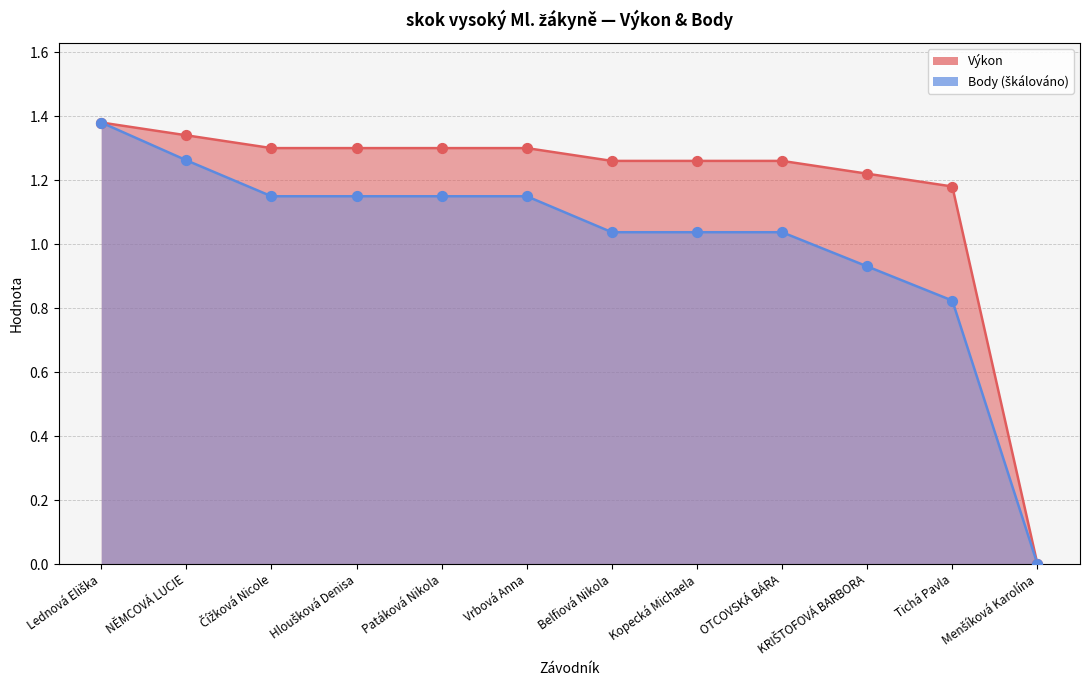

What are all the series names shown in the legend?

Výkon, Body